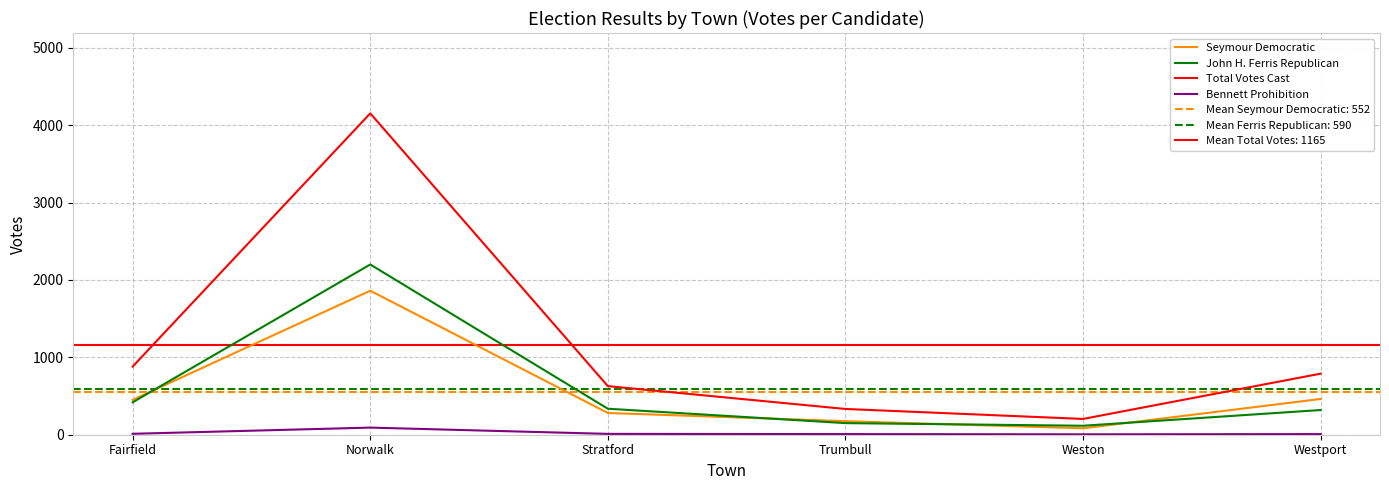

Reading right to left, extract all data points from this chart.

Seymour Democratic: 462	83	175	281	1861	450
John H. Ferris Republican: 319	116	150	336	2200	419
Total Votes Cast: 789	204	333	628	4153	881
Bennett Prohibition: 8	5	8	11	92	12